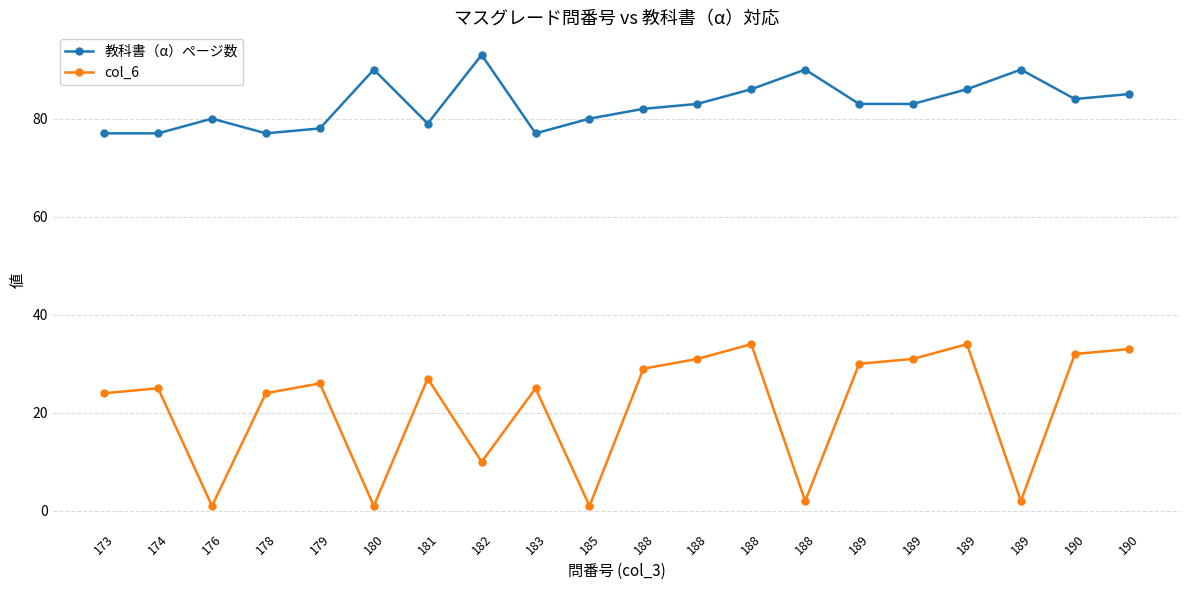

At which category is the sum across all series the highest?

188